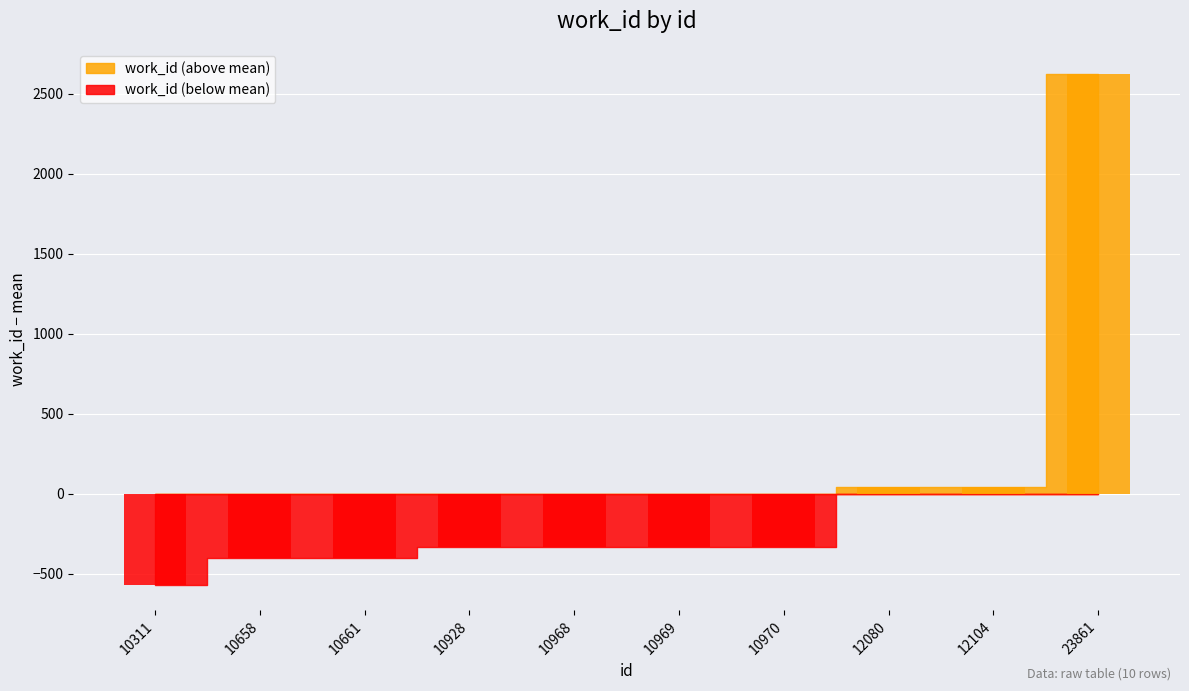

The chart shows a value of 0.0 at 10661. True or false?

True